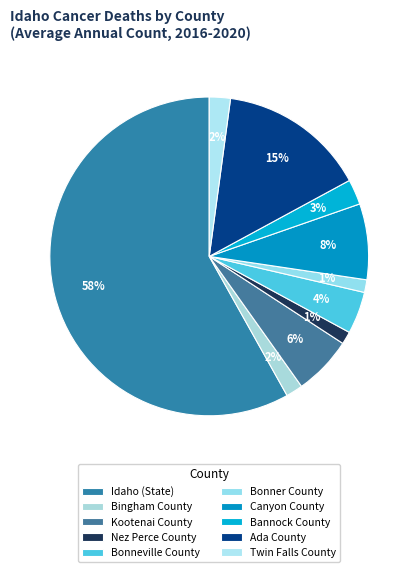

How many slices are in this pie chart?

10